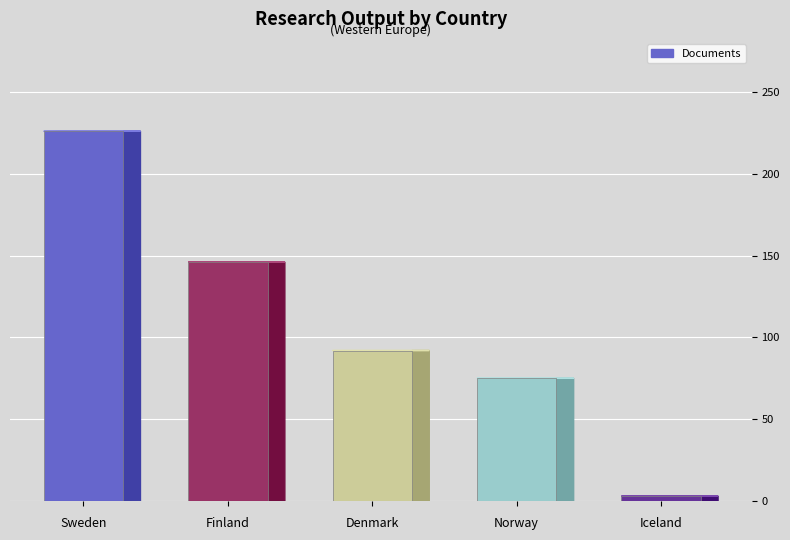

What is the label of the 4th bar from the right?

Finland